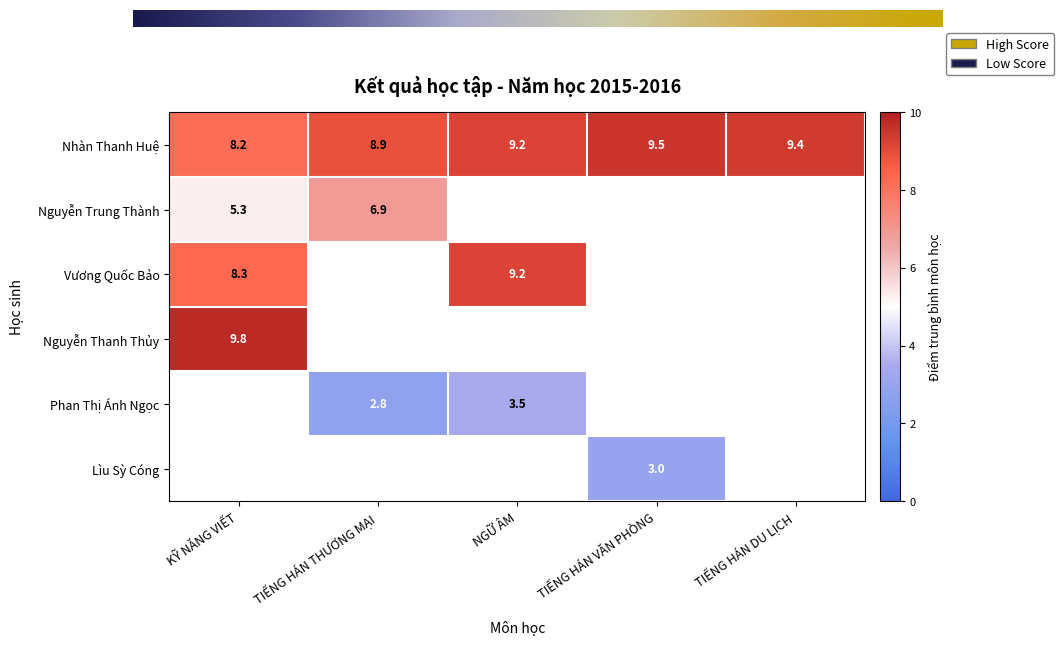

What is the sum of all Nguyễn Trung Thành values?

12.2